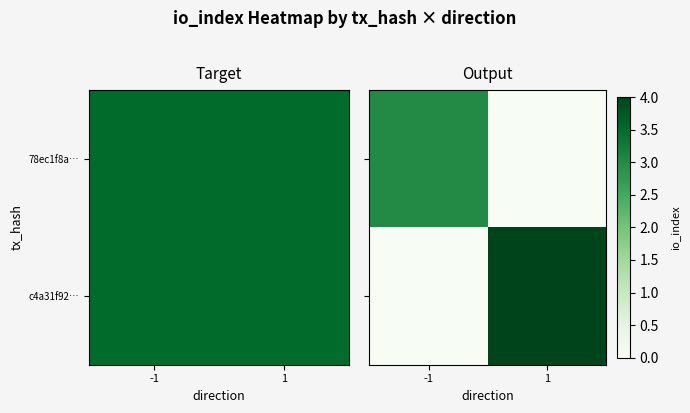

Between -1 and 1, which series saw the biggest shift?

c4a31f92…